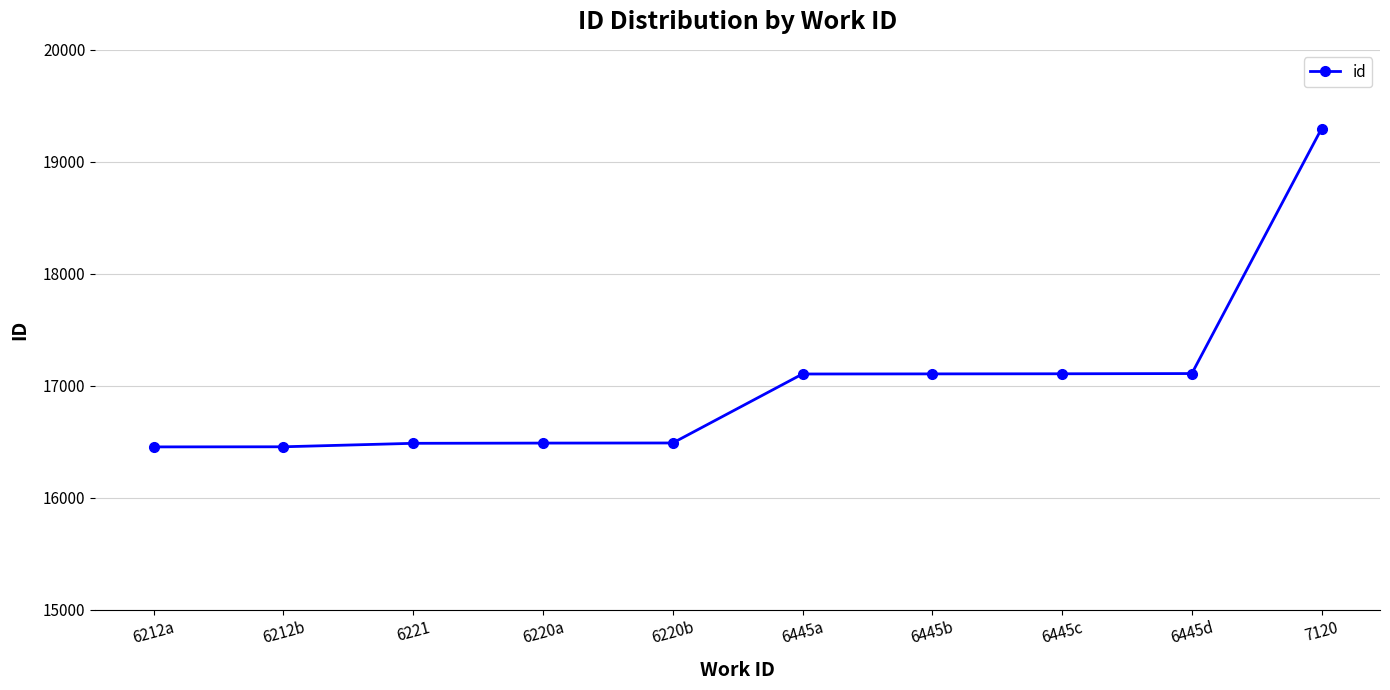

What is the sum of all values?

170096